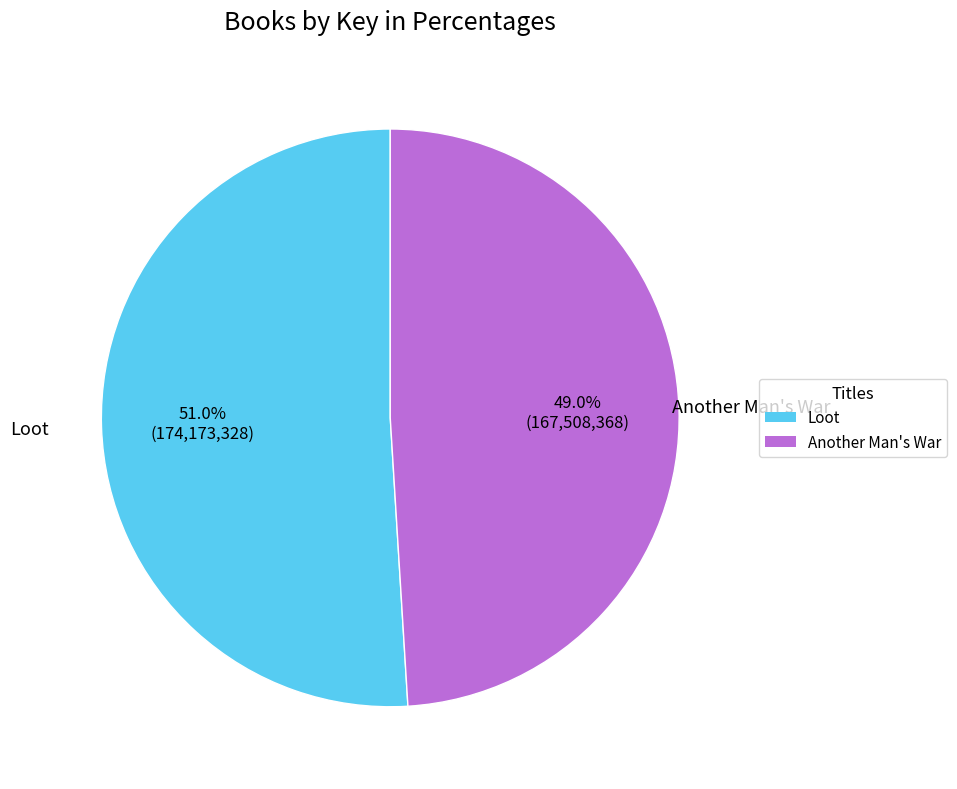

To the nearest percent, what percentage of the pie is Loot?

51%